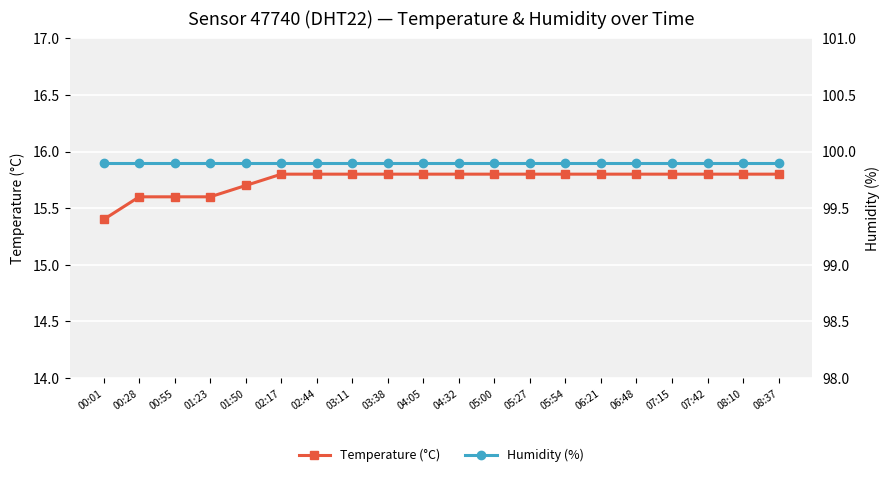

The Temperature (°C) series shows 25.2 at 06:48. True or false?

False